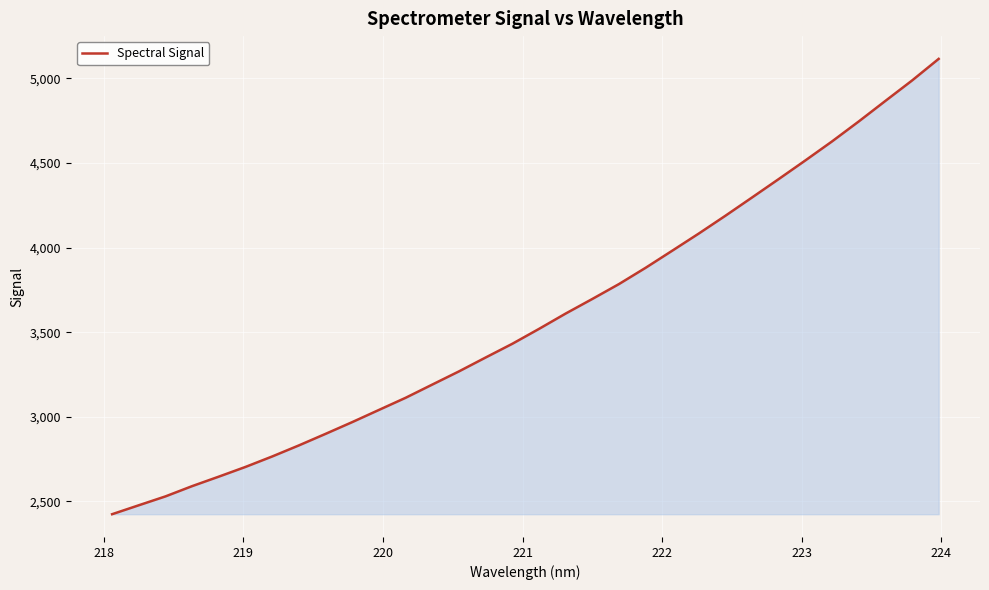

What is the minimum value shown in the chart?

2424.8